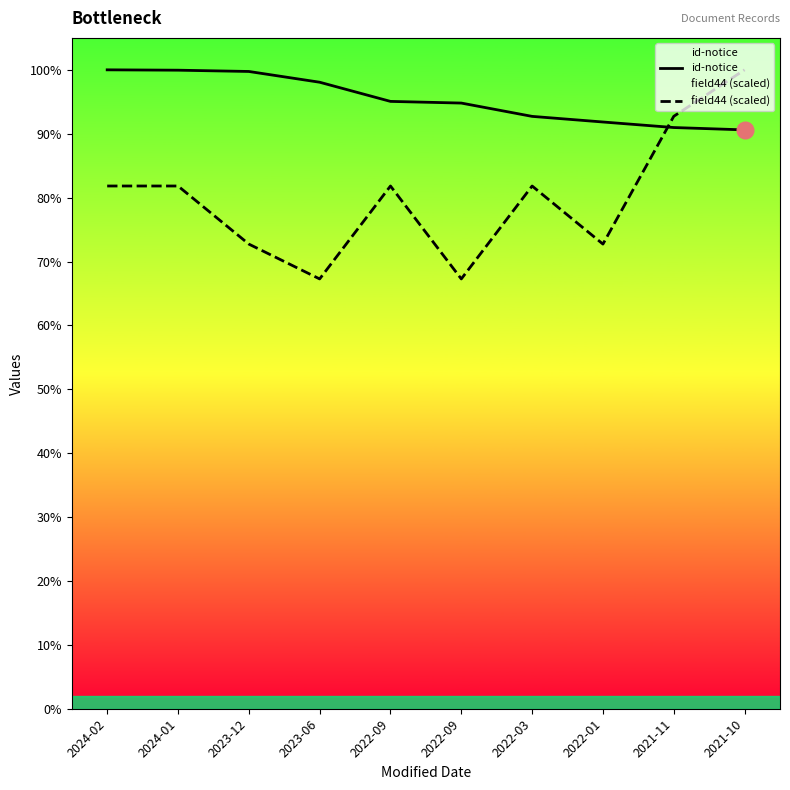

The field44 (scaled) series shows 20366.3 at 2024-02. True or false?

False